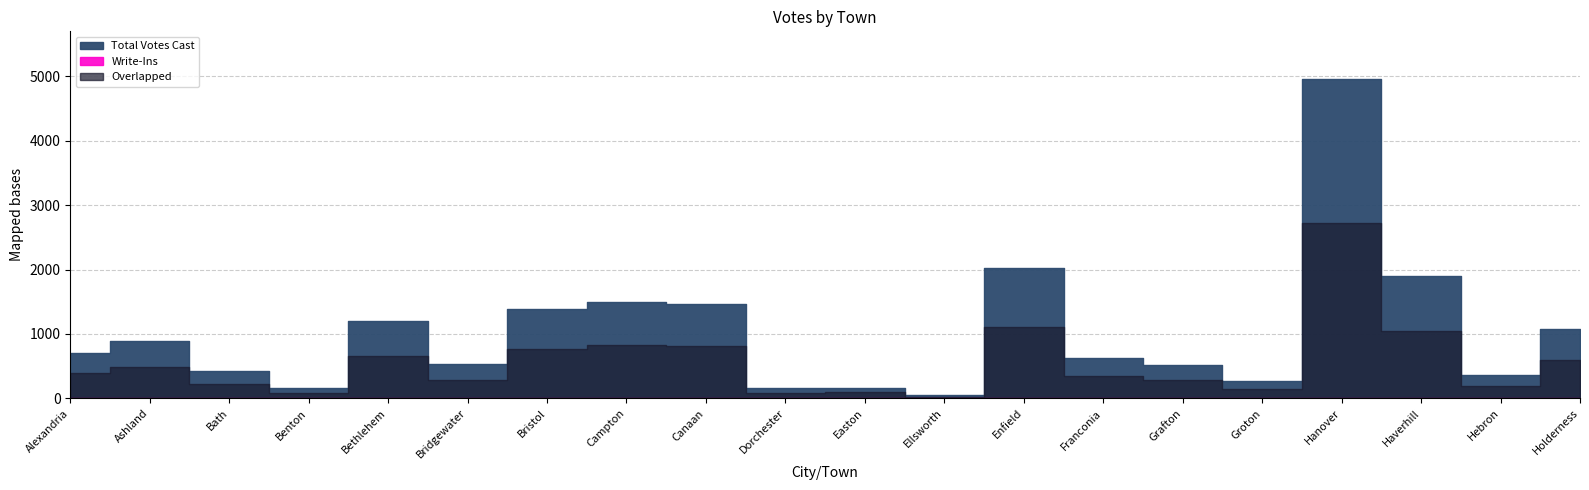

Reading left to right, what are all the values shown in this chart?

Total Votes Cast: 710	889	419	156	1197	528	1386	1495	1468	165	169	53	2020	630	524	264	4954	1905	357	1078
Write-Ins: 0	1	2	0	1	0	0	2	1	0	0	0	1	0	0	0	12	0	0	2